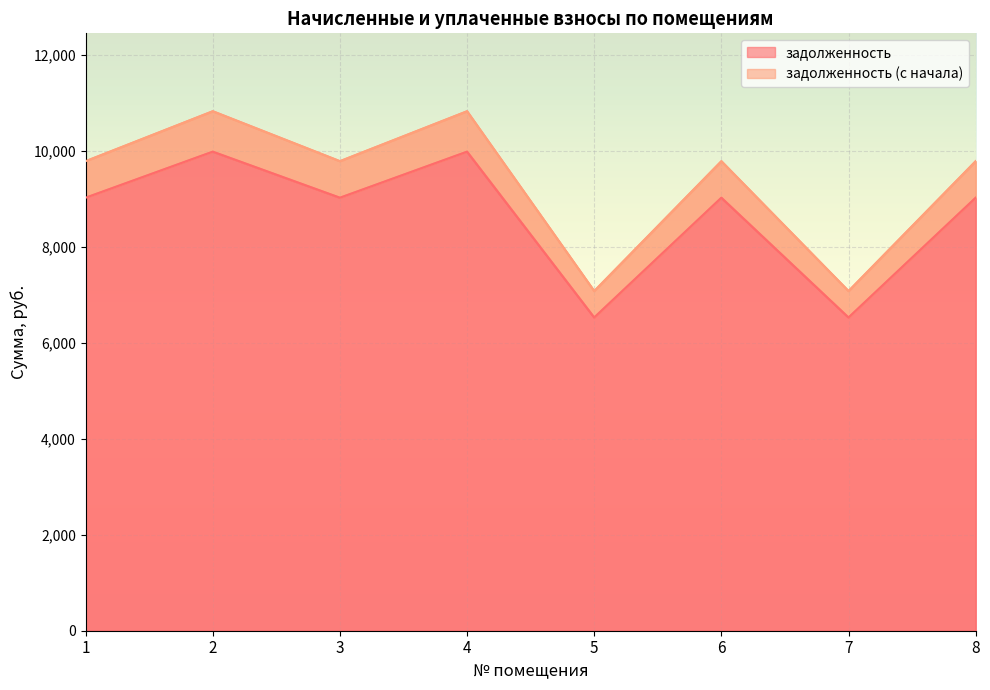

What is the total value across all series at 6?

18809.4